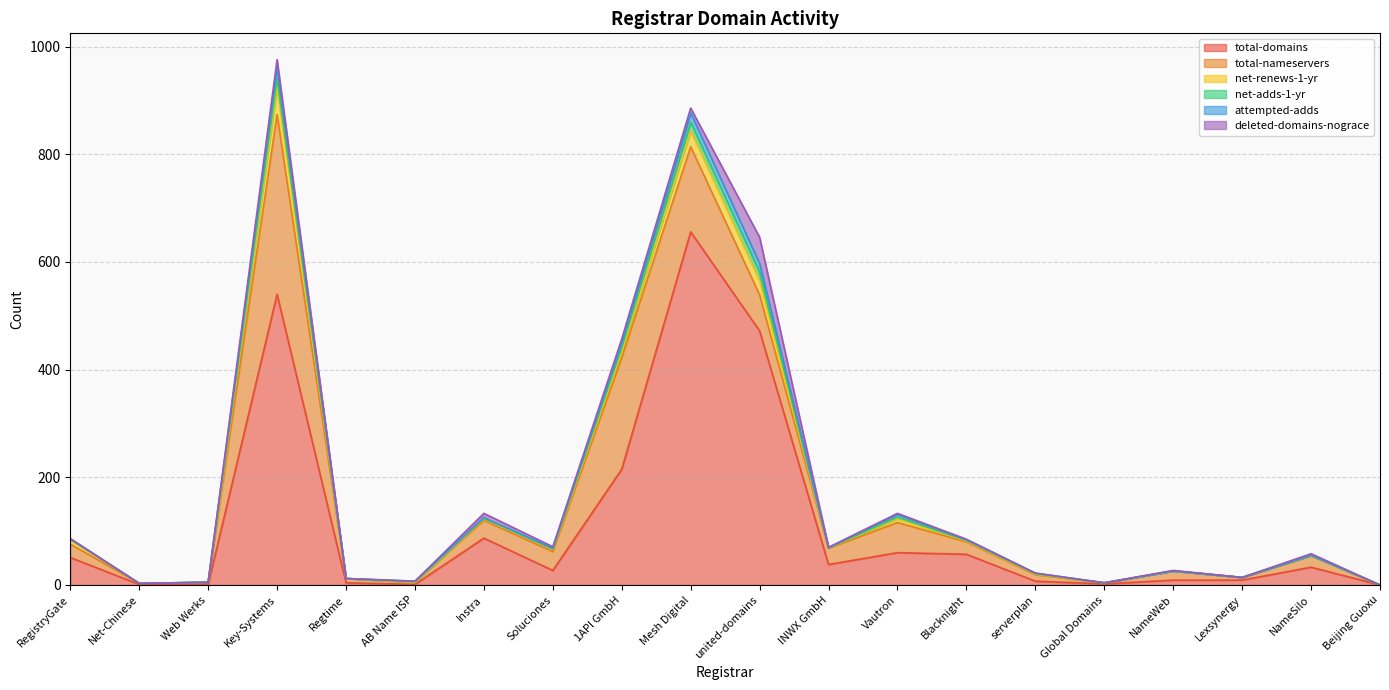

At which category does the chart reach its minimum across all series?

Beijing Guoxu